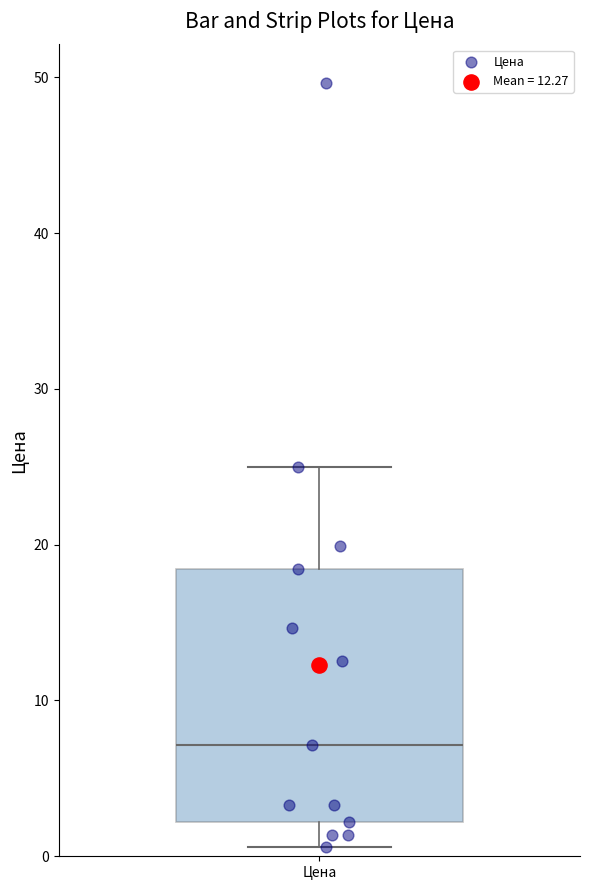

Where does the lower whisker of the box for Цена end on the y-axis? The values are not printed on the chart, so give them approximately, as read against the axis.

1